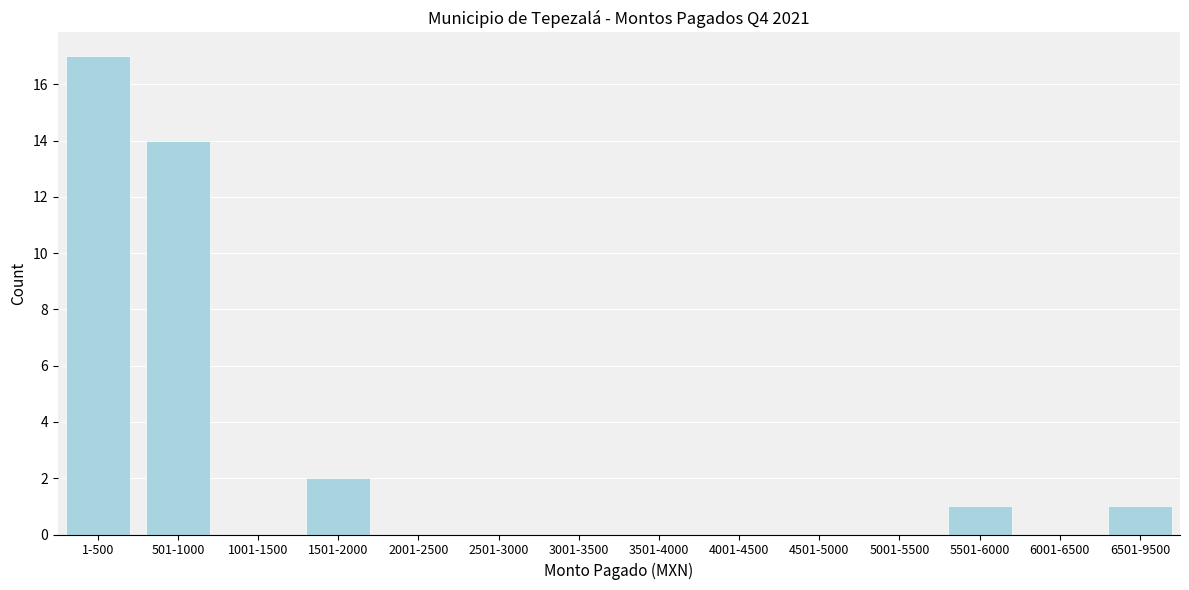

Reading right to left, transcribe all the data shown in this chart.

6501-9500=1	6001-6500=0	5501-6000=1	5001-5500=0	4501-5000=0	4001-4500=0	3501-4000=0	3001-3500=0	2501-3000=0	2001-2500=0	1501-2000=2	1001-1500=0	501-1000=14	1-500=17